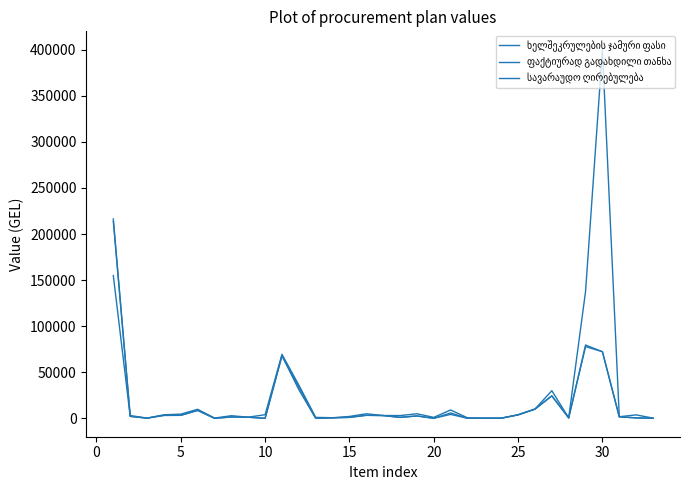

What is the approximate value of ფაქტიურად გადახდილი თანხა at 10?

3151.1